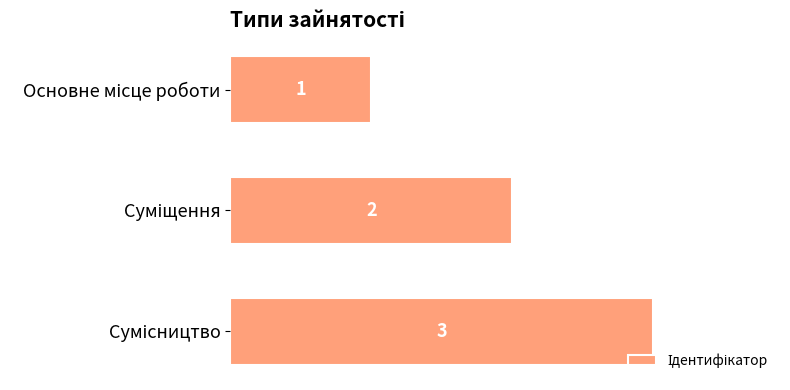

How many bars are there in total?

3